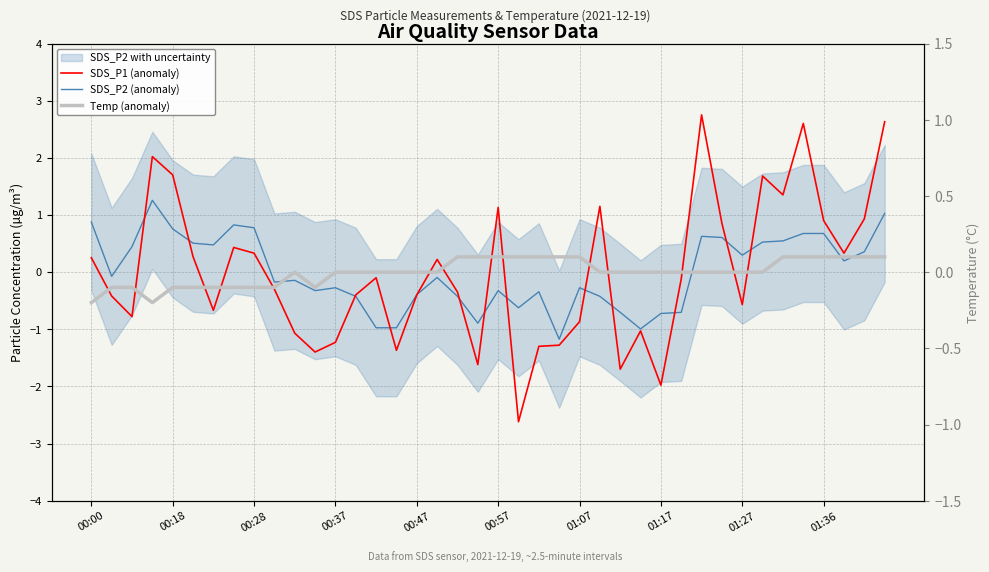

Reading right to left, transcribe all the data shown in this chart.

SDS_P1 (anomaly): 2.6	0.9	0.3	0.9	2.6	1.4	1.7	-0.6	0.9	2.8	-0.1	-2.0	-1.0	-1.7	1.2	-0.9	-1.3	-1.3	-2.6	1.1	-1.6	-0.3	0.2	-0.4	-1.4	-0.1	-0.4	-1.2	-1.4	-1.1	-0.3	0.3	0.4	-0.7	0.3	1.7	2.0	-0.8	-0.4	0.3
SDS_P2 (anomaly): 1.0	0.4	0.2	0.7	0.7	0.5	0.5	0.3	0.6	0.6	-0.7	-0.7	-1.0	-0.7	-0.4	-0.3	-1.2	-0.3	-0.6	-0.3	-0.9	-0.4	-0.1	-0.4	-1.0	-1.0	-0.4	-0.3	-0.3	-0.1	-0.2	0.8	0.8	0.5	0.5	0.8	1.3	0.4	-0.1	0.9
Temp (anomaly): 0.1	0.1	0.1	0.1	0.1	0.1	0.0	0.0	0.0	0.0	0.0	0.0	0.0	0.0	0.0	0.1	0.1	0.1	0.1	0.1	0.1	0.1	0.0	0.0	0.0	0.0	0.0	0.0	-0.1	0.0	-0.1	-0.1	-0.1	-0.1	-0.1	-0.1	-0.2	-0.1	-0.1	-0.2